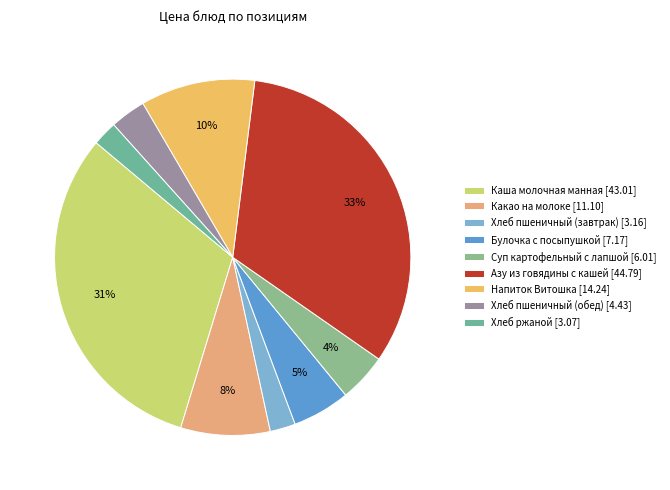

To the nearest percent, what percentage of the pie is Хлеб ржаной?

2%